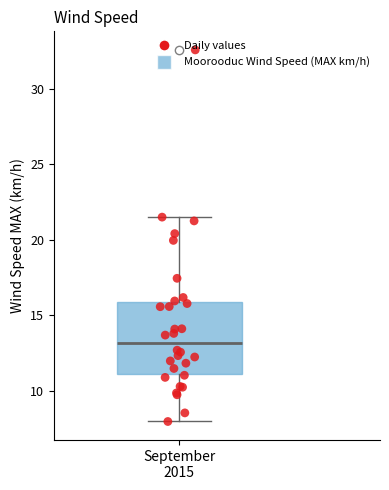

Where is the upper edge of the box for September 2015 on the y-axis? The values are not printed on the chart, so give them approximately, as read against the axis.

16.0